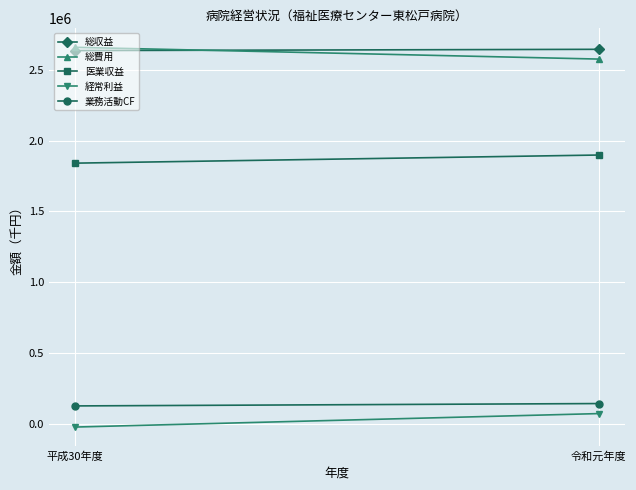

What is the total value across all series at 令和元年度?

7336744